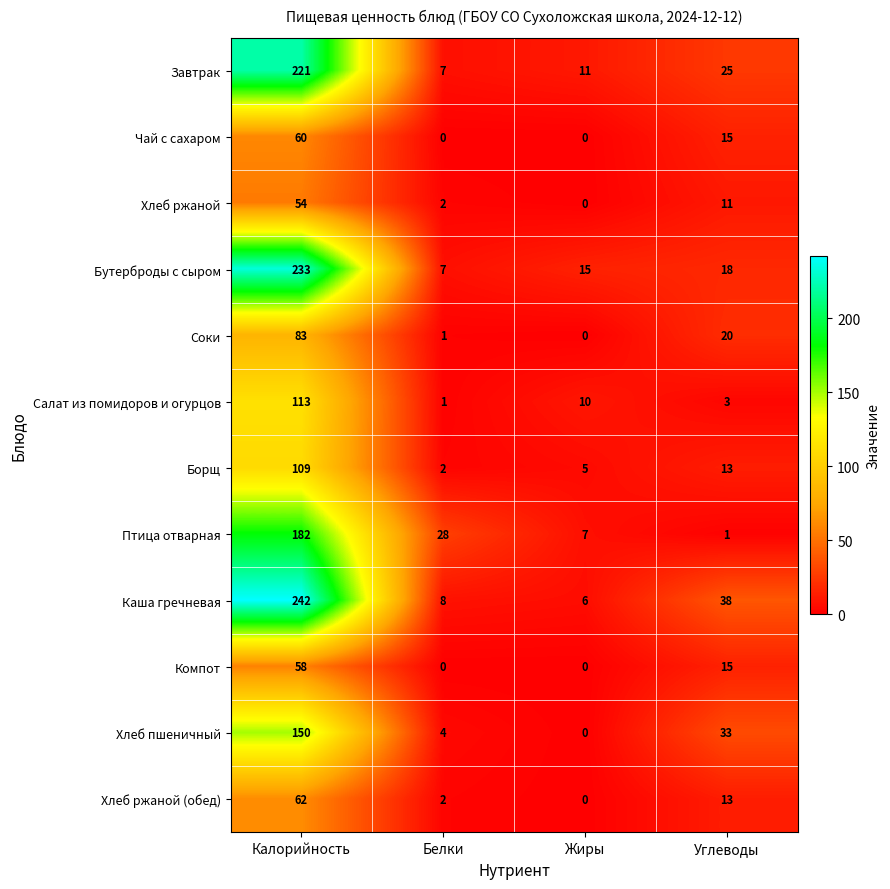

Count the number of data series in this chart.

12